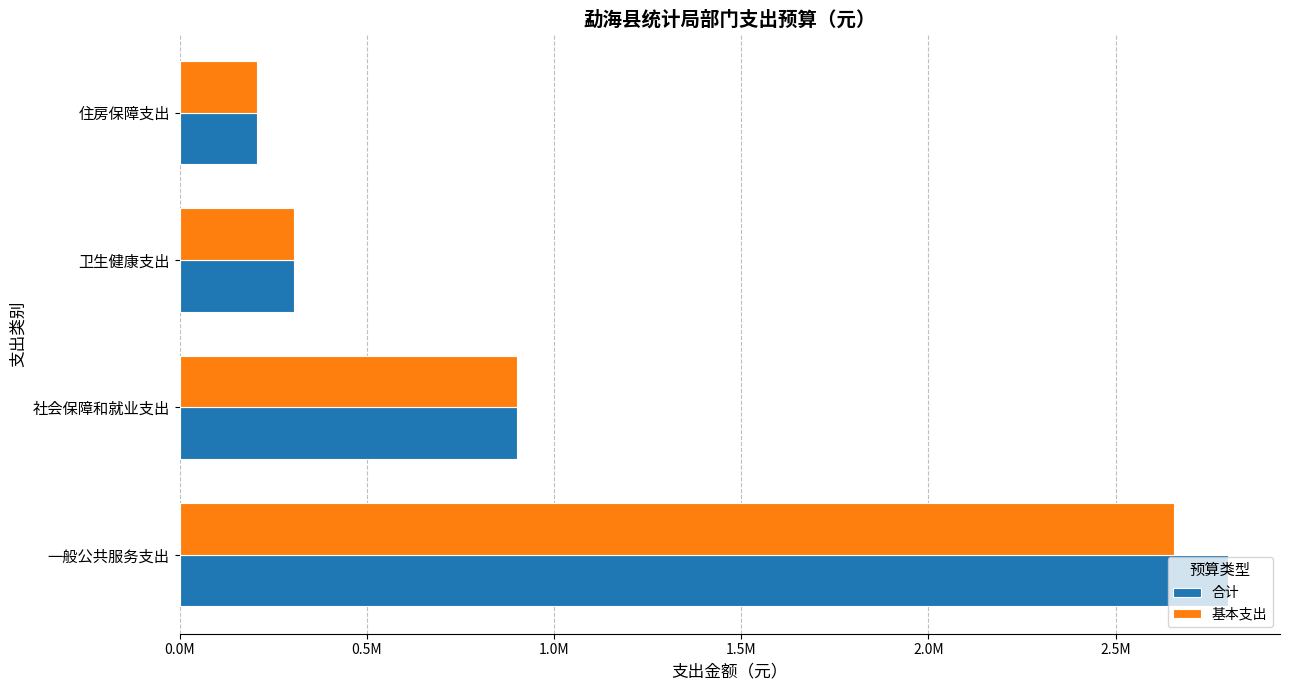

What are all the series names shown in the legend?

合计, 基本支出